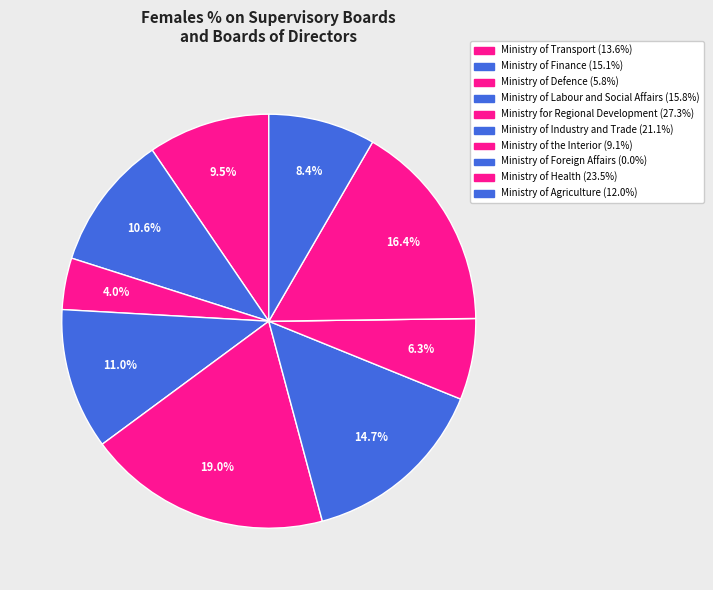

Rank the categories by value from lowest to highest.

Ministry of Foreign Affairs, Ministry of Defence, Ministry of the Interior, Ministry of Agriculture, Ministry of Transport, Ministry of Finance, Ministry of Labour and Social Affairs, Ministry of Industry and Trade, Ministry of Health, Ministry for Regional Development